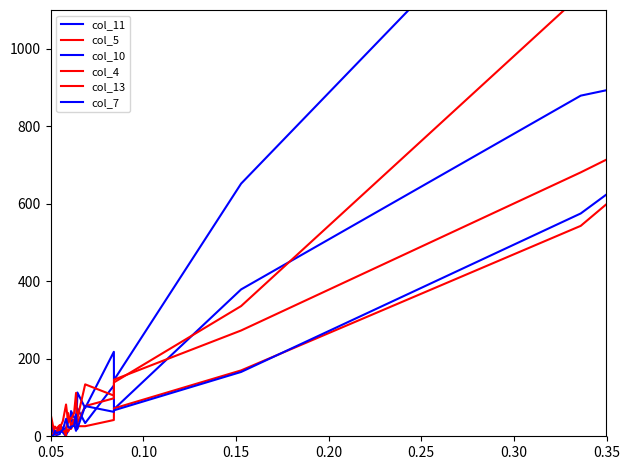

What is the value of the col_11 point at the 11th from the left?

15